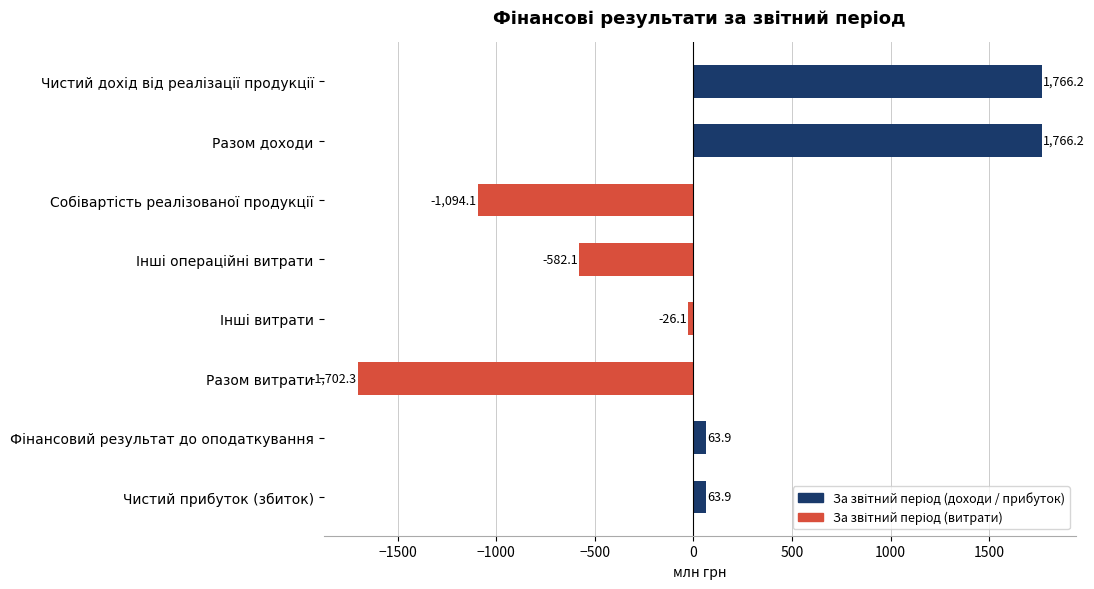

True or false: the data shows 1031.4 at Разом доходи.

False